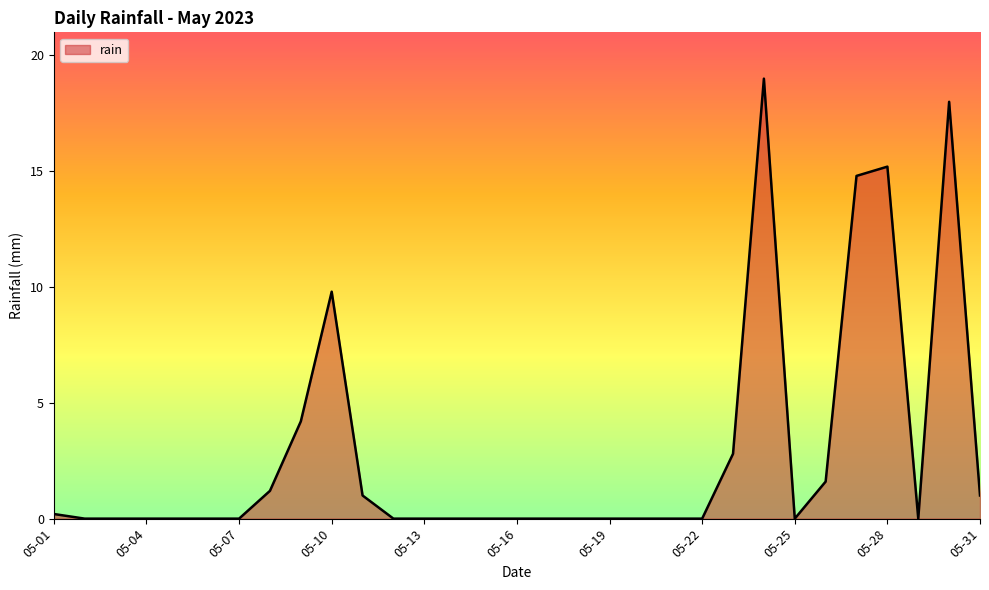

What is the maximum value shown in the chart?

19.0